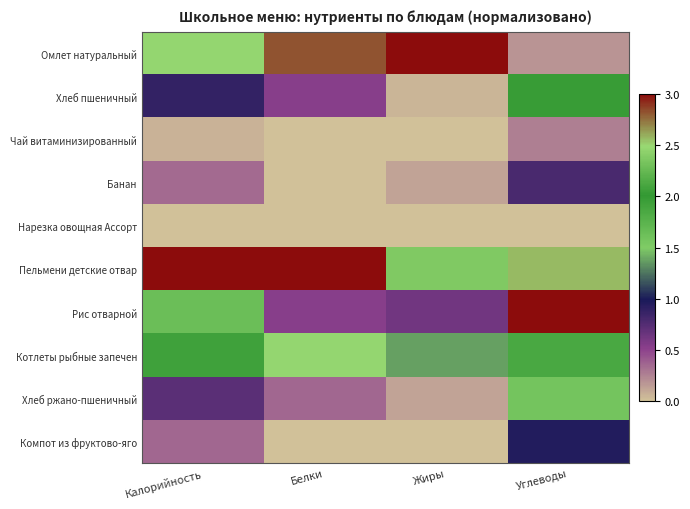

At how many categories does at least one series exceed 2?

4